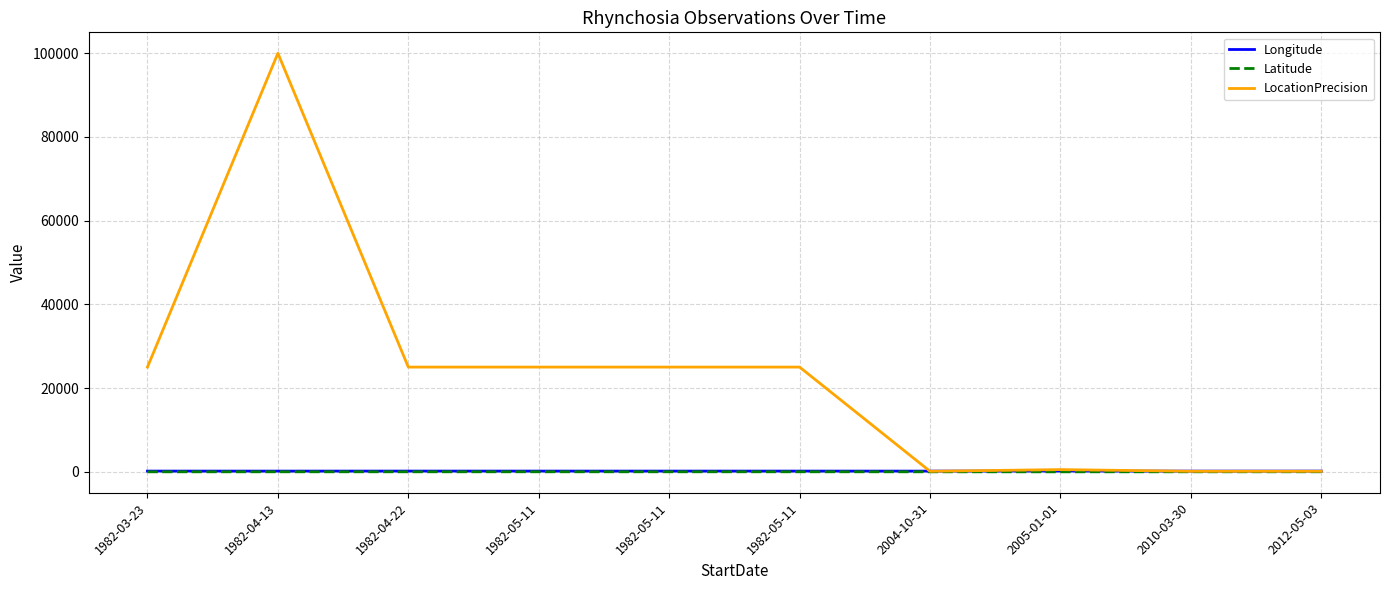

What are all the series names shown in the legend?

Longitude, Latitude, LocationPrecision